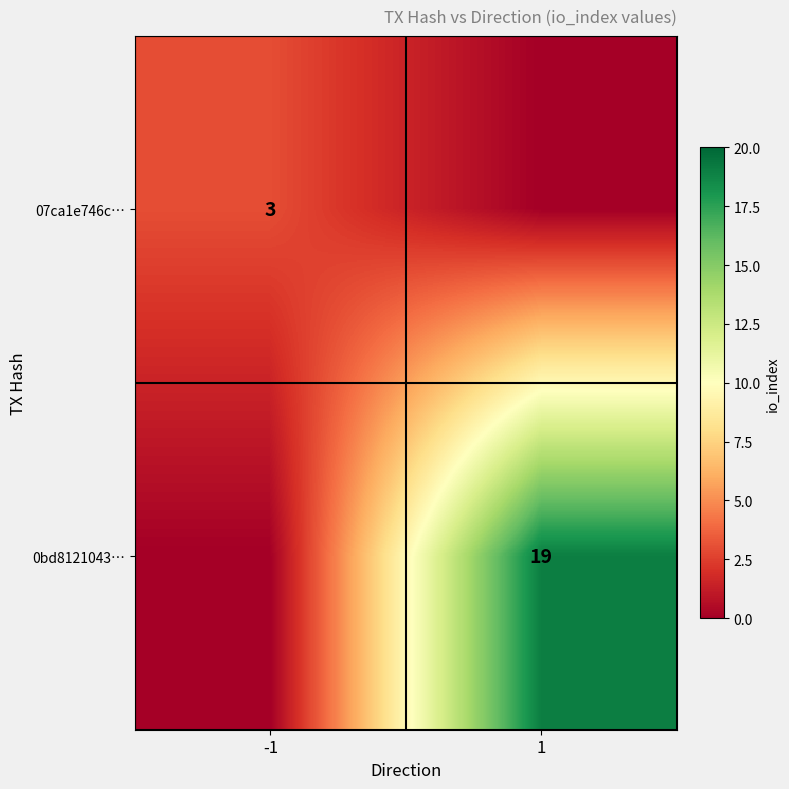

What is the difference between the highest and lowest values at 1?

19